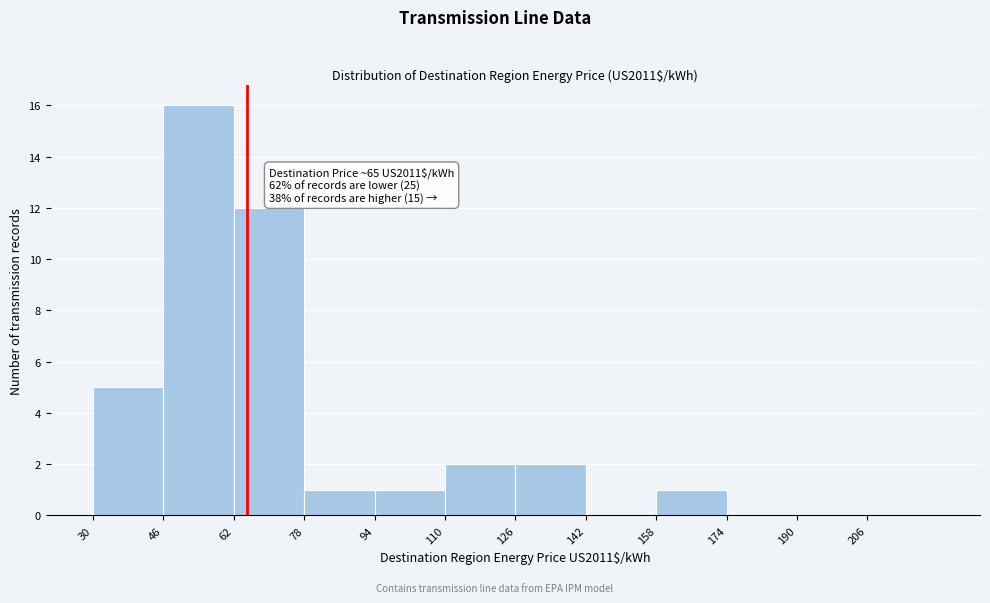

Which range on the x-axis has the tallest bar?

46 to 62